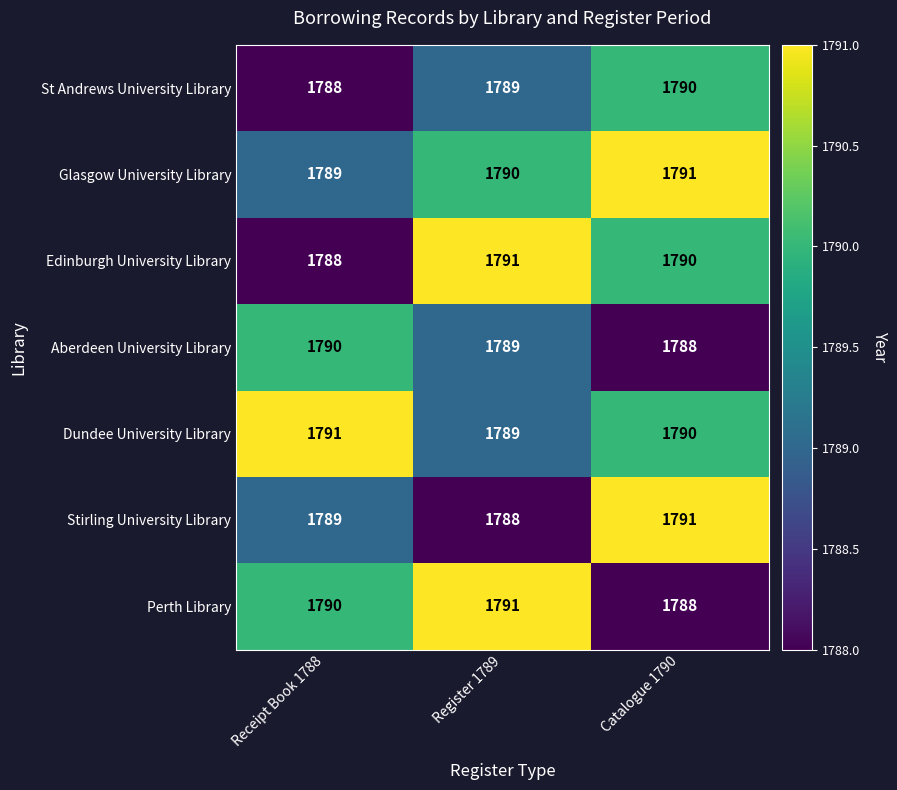

What is the lowest value of the Dundee University Library series?

1789